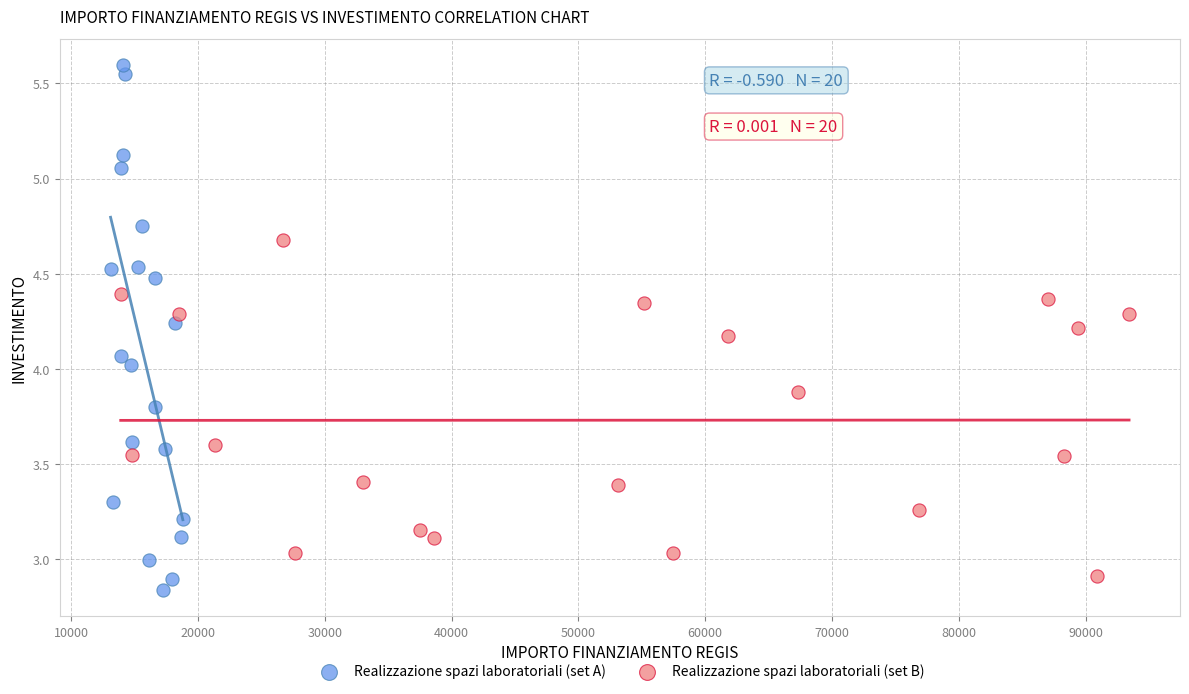

What are all the series names shown in the legend?

Realizzazione spazi laboratoriali (set A), Realizzazione spazi laboratoriali (set B)